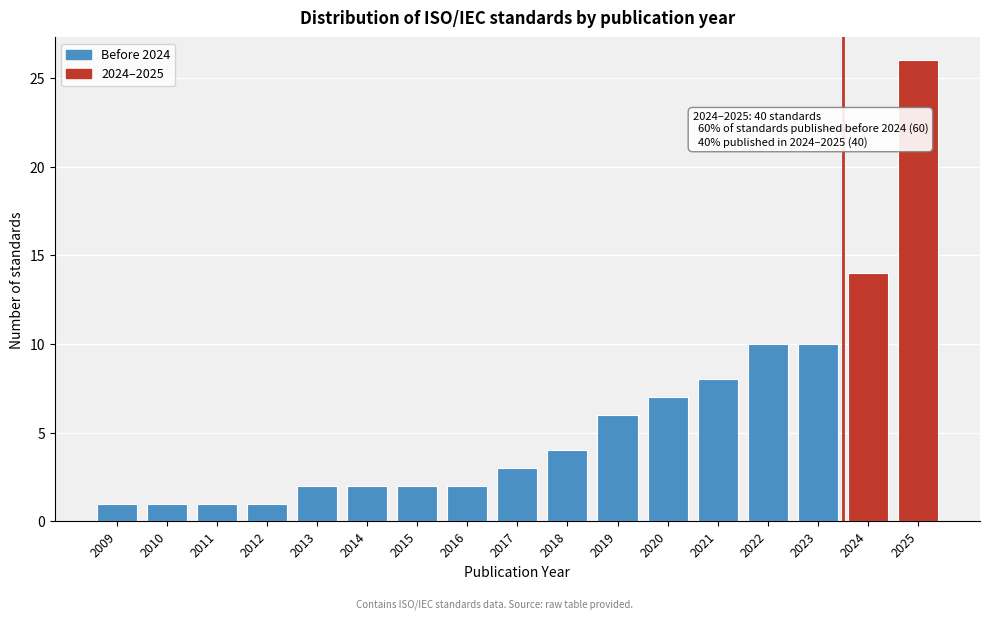

Reading left to right, list all the values displayed in this chart.

2009=1	2010=1	2011=1	2012=1	2013=2	2014=2	2015=2	2016=2	2017=3	2018=4	2019=6	2020=7	2021=8	2022=10	2023=10	2024=14	2025=26